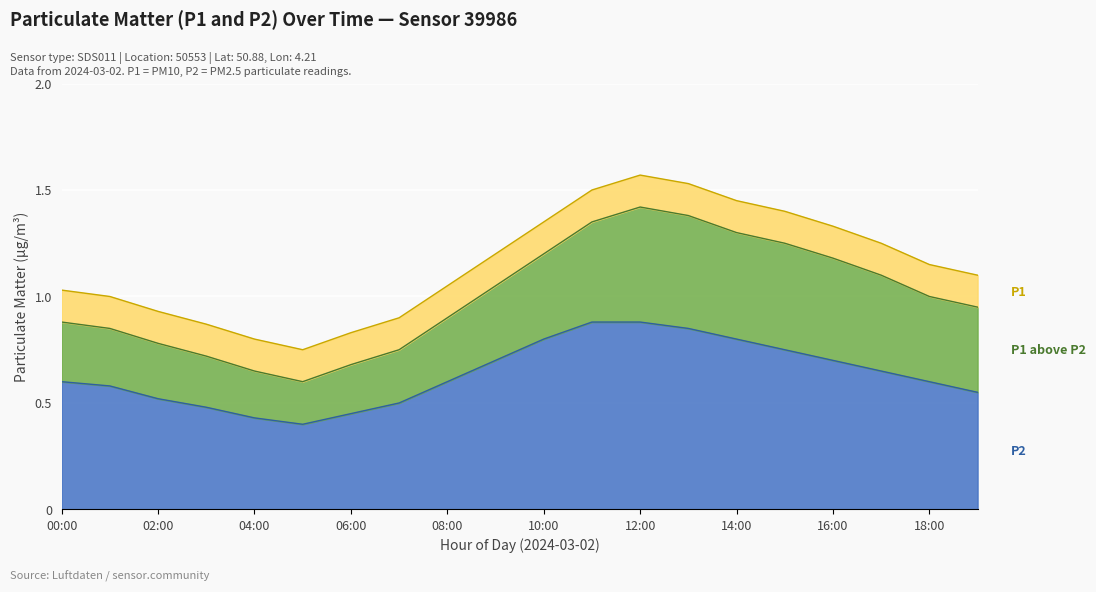

What is the label of the 2nd point from the right?

18:00